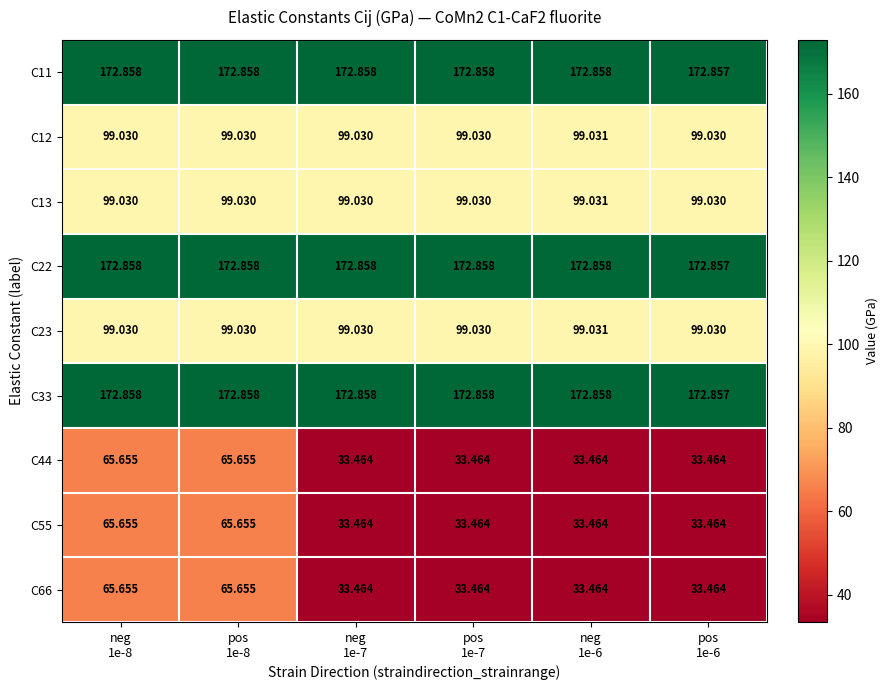

How many distinct data groups are displayed?

9